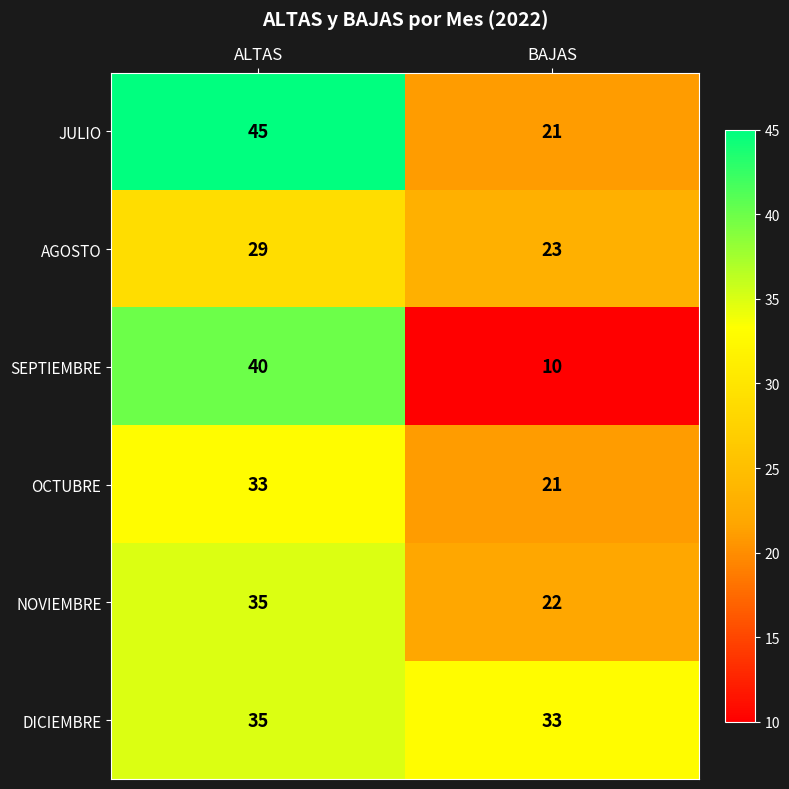

At how many categories does at least one series exceed 16?

2